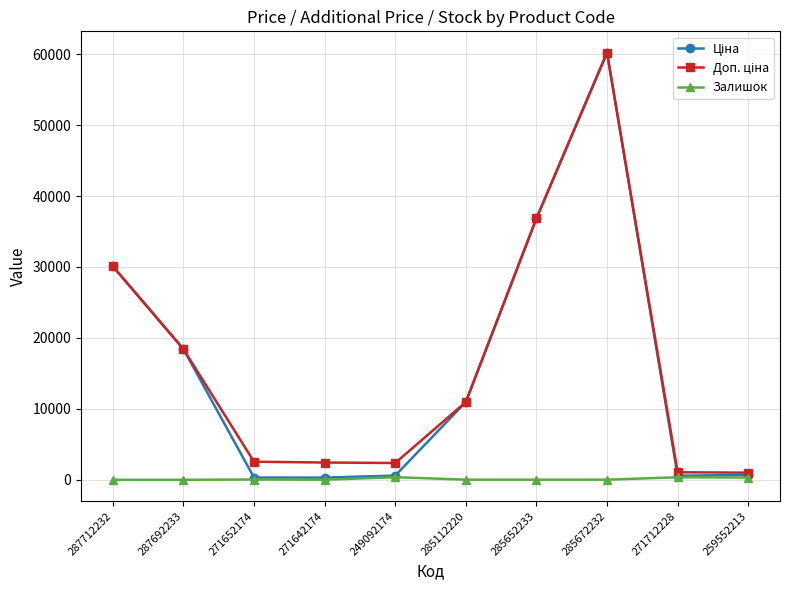

What is the total value across all series at 287712232?

60205.6